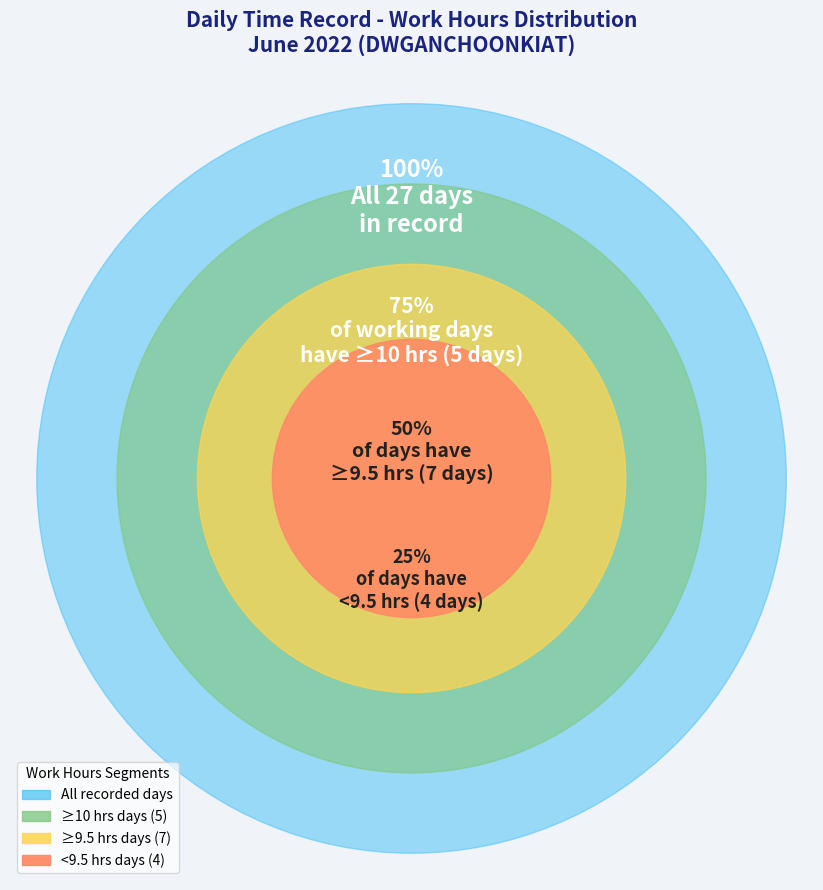

Is there a majority slice in this chart?

Yes